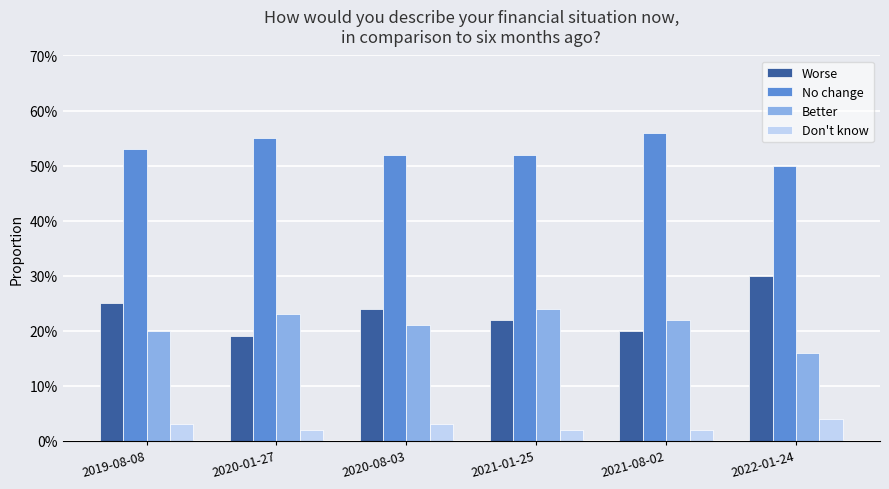

At 2021-08-02, list the series in order from smallest to largest.

Don't know, Worse, Better, No change